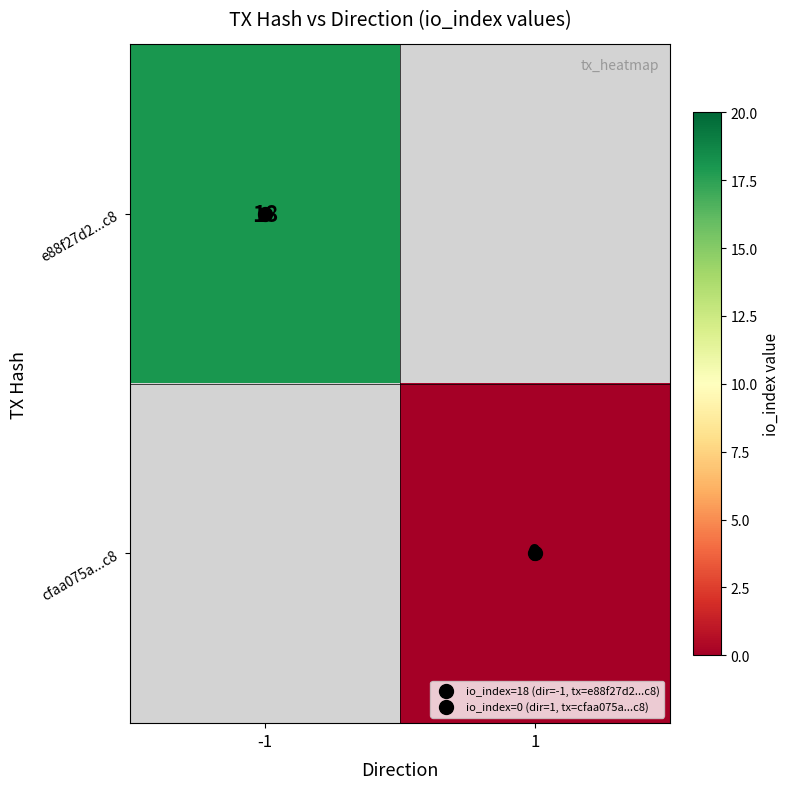

The e88f27d2...c8 series shows 9.4 at -1. True or false?

False